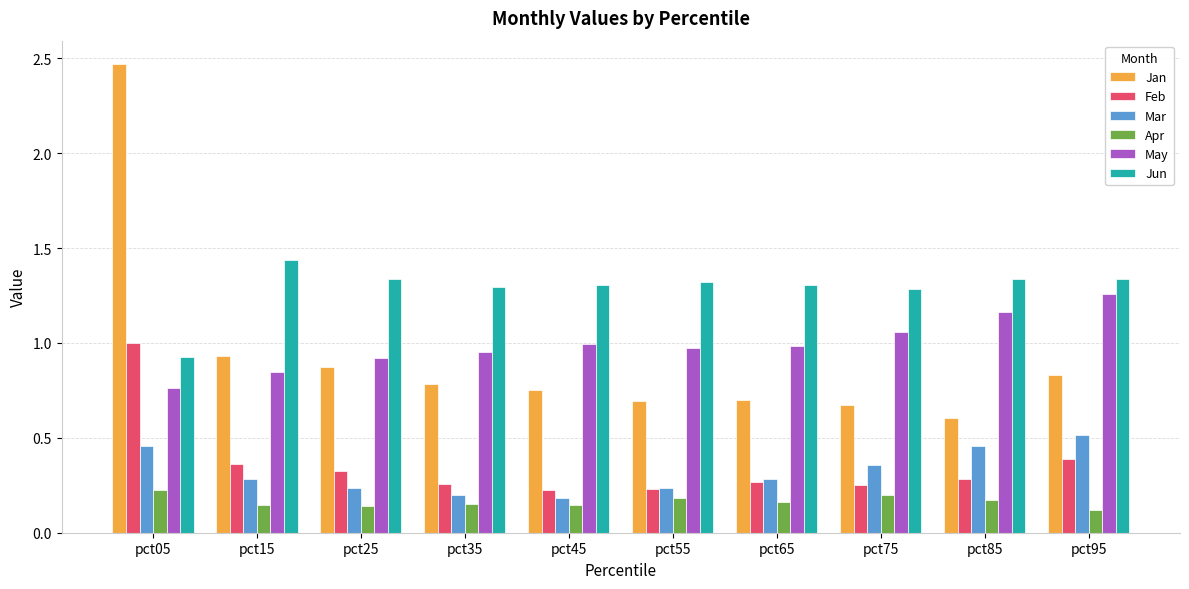

How many bars are there in each group?

6